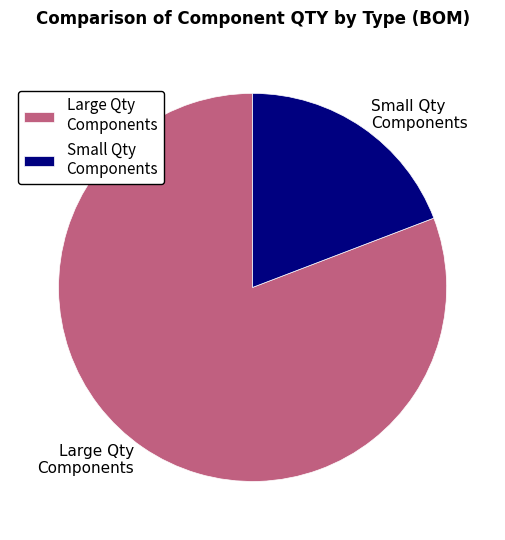

Is it true that Large Qty Components is 71% of the pie?

False